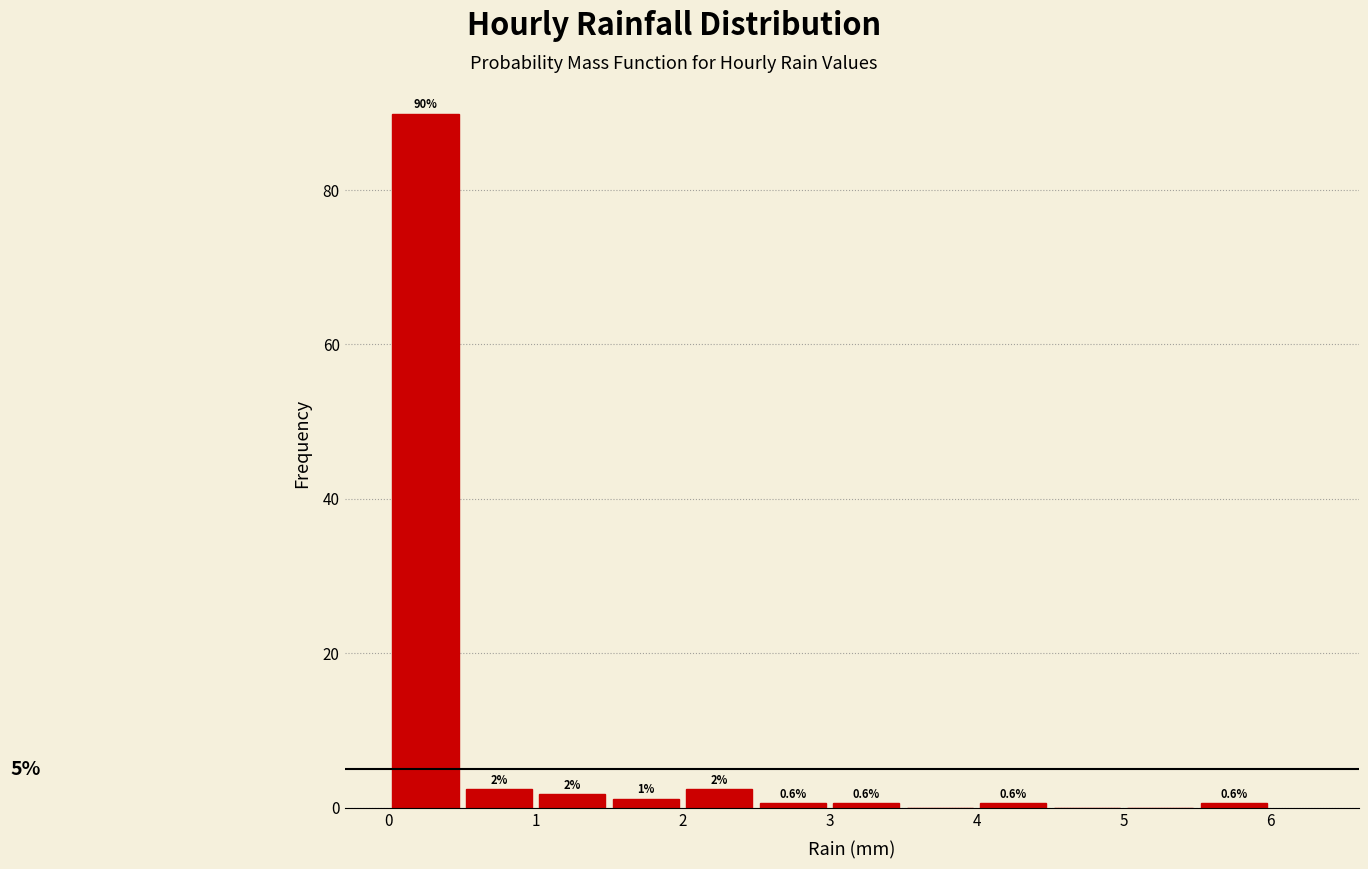

Which range on the x-axis has the tallest bar?

0.0 to 0.5